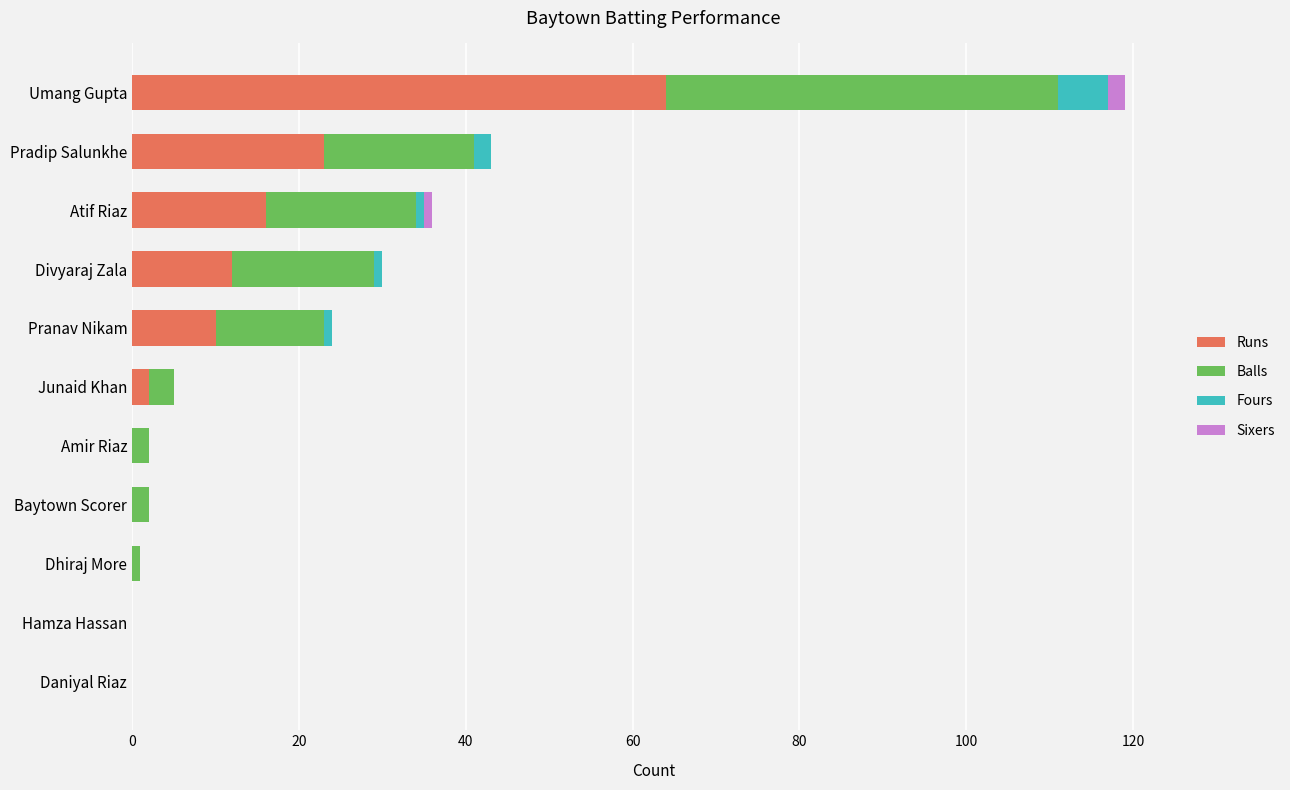

Which category has the highest value in the Runs series?

Umang Gupta